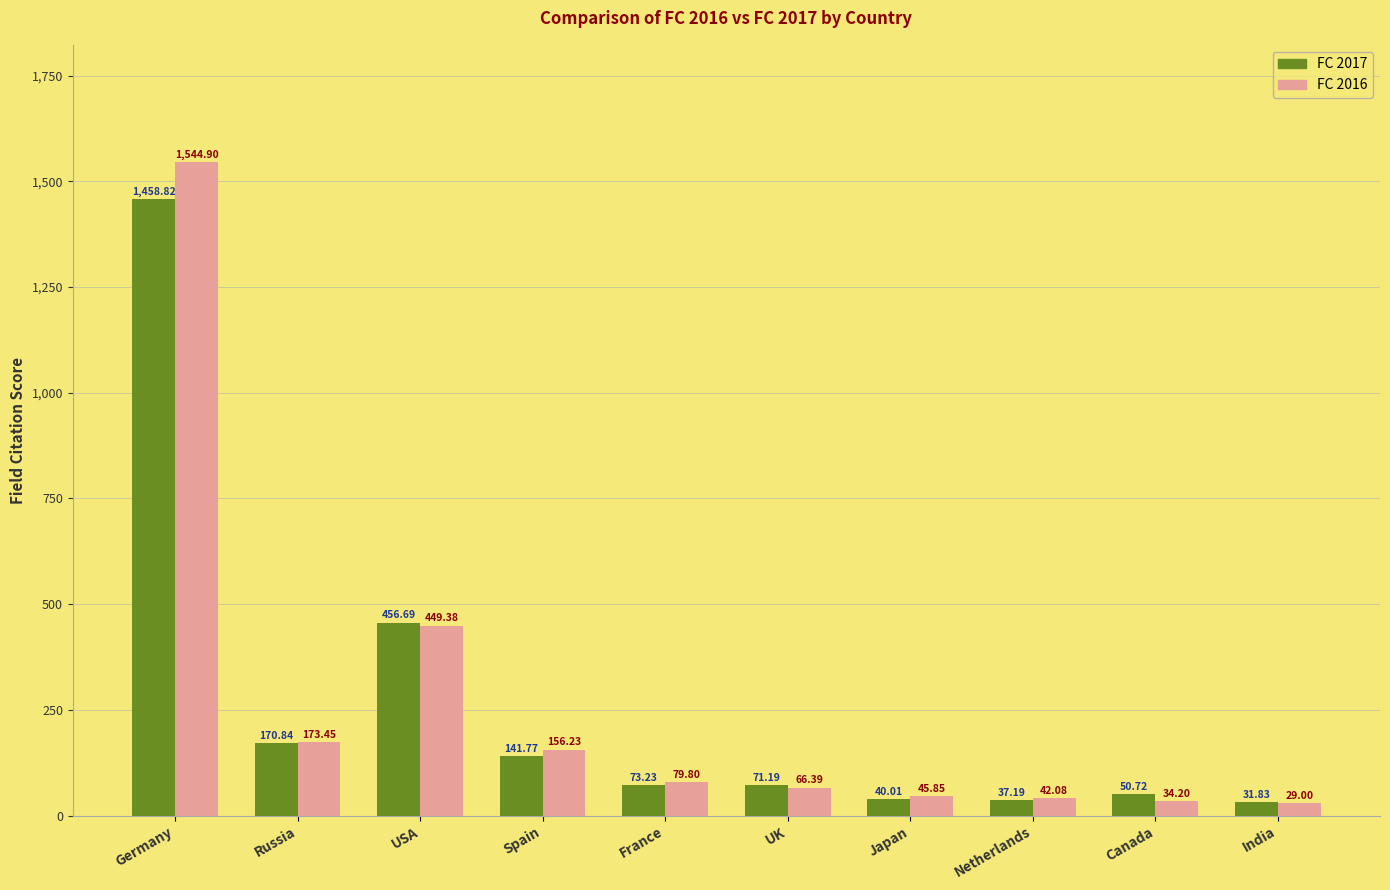

How many groups of bars are there?

10